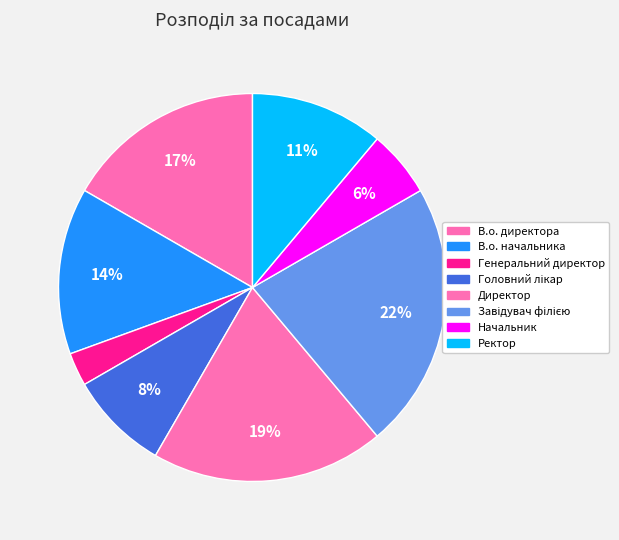

Does Директор represent more than half of the total?

No